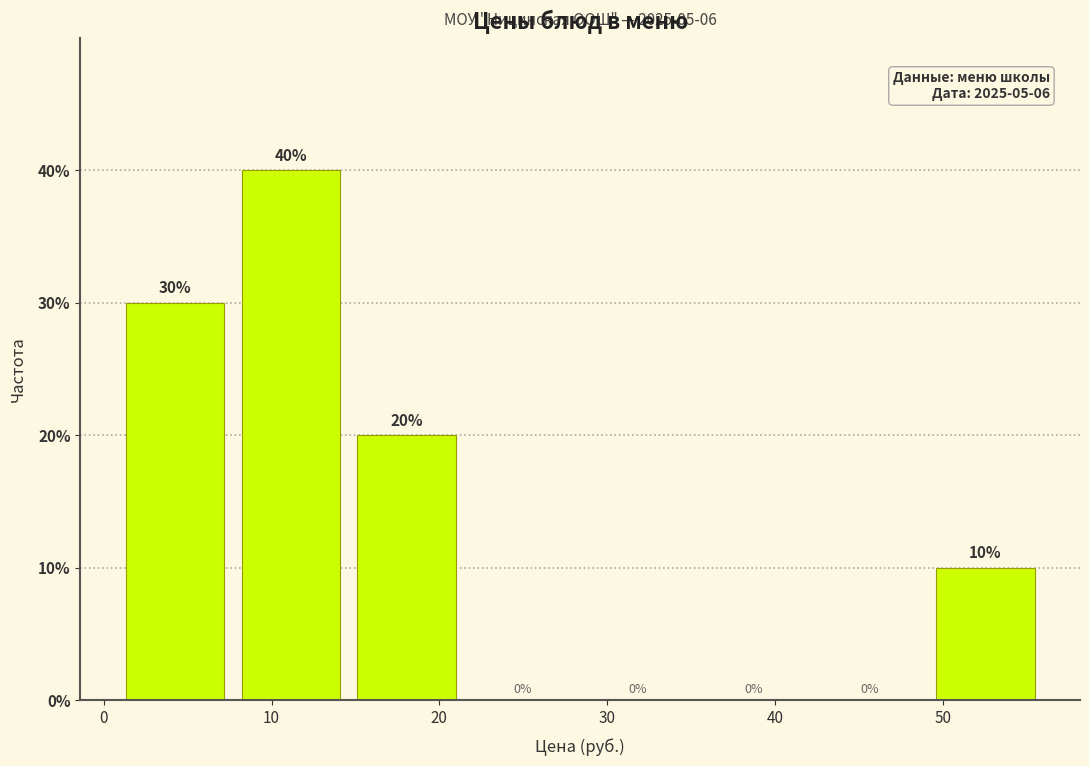

Reading left to right, transcribe this chart: for each bar, give the range it covers on the x-axis and its height. The bar edges are not printed on the chart, so give them approximately, as read against the axis.

0.8 to 7.7: 30
7.7 to 14.6: 40
14.6 to 21.5: 20
21.5 to 28.4: 0
28.4 to 35.3: 0
35.3 to 42.2: 0
42.2 to 49.1: 0
49.1 to 56.0: 10